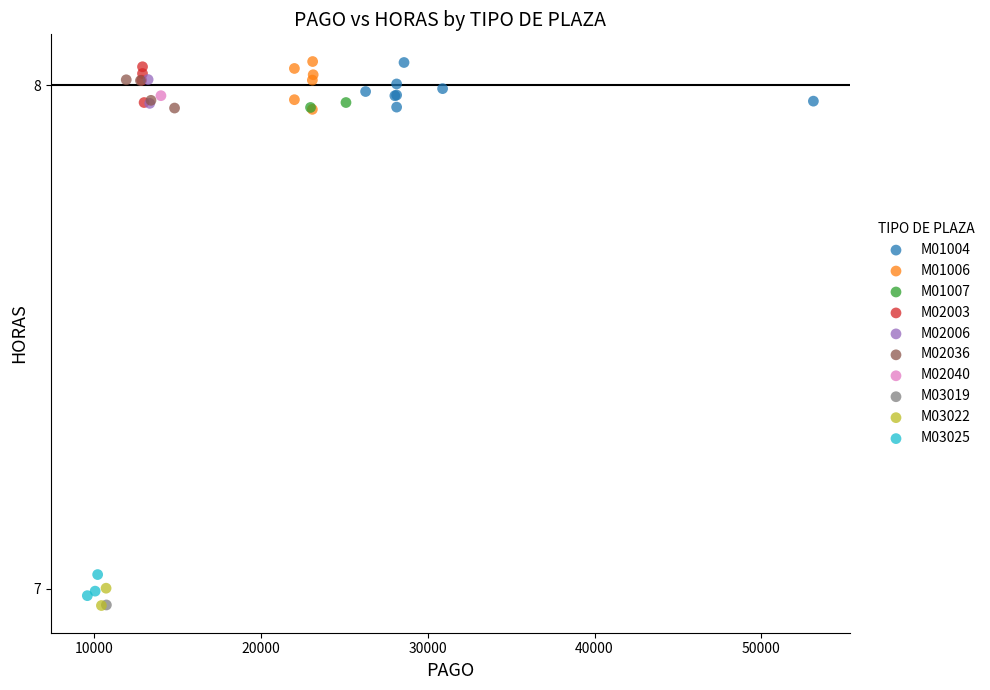

What are all the series names shown in the legend?

M01004, M01006, M01007, M02003, M02006, M02036, M02040, M03019, M03022, M03025